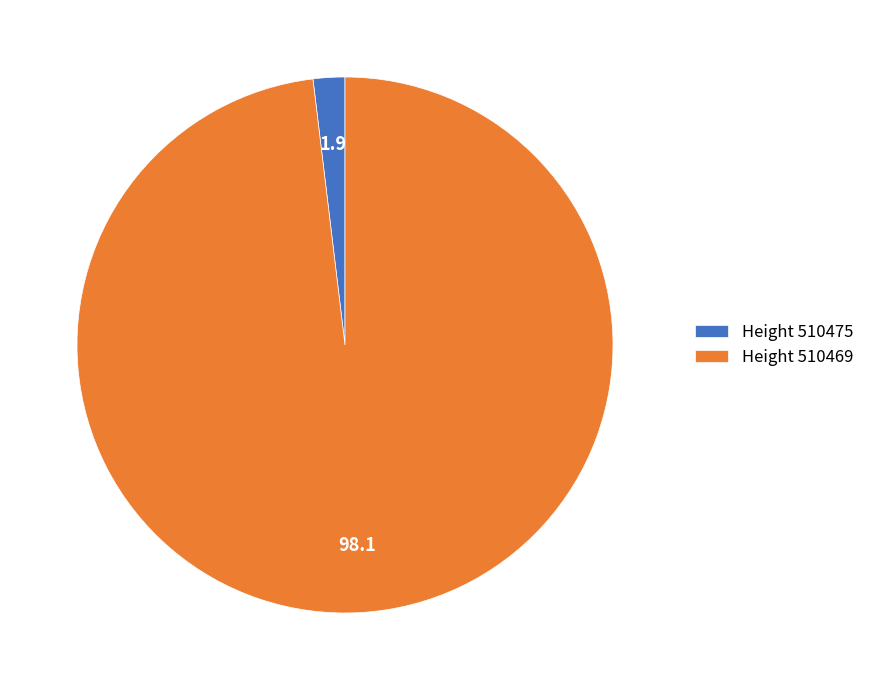

How many slices are in this pie chart?

2